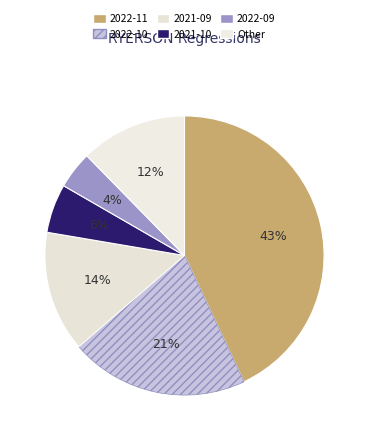

Count the number of slices in the pie.

6